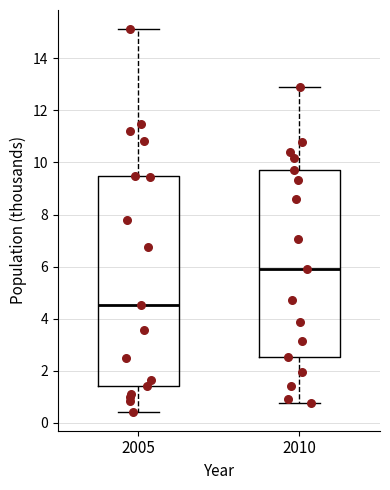

Where is the upper edge of the box at x = 2005 on the y-axis? The values are not printed on the chart, so give them approximately, as read against the axis.

9.4